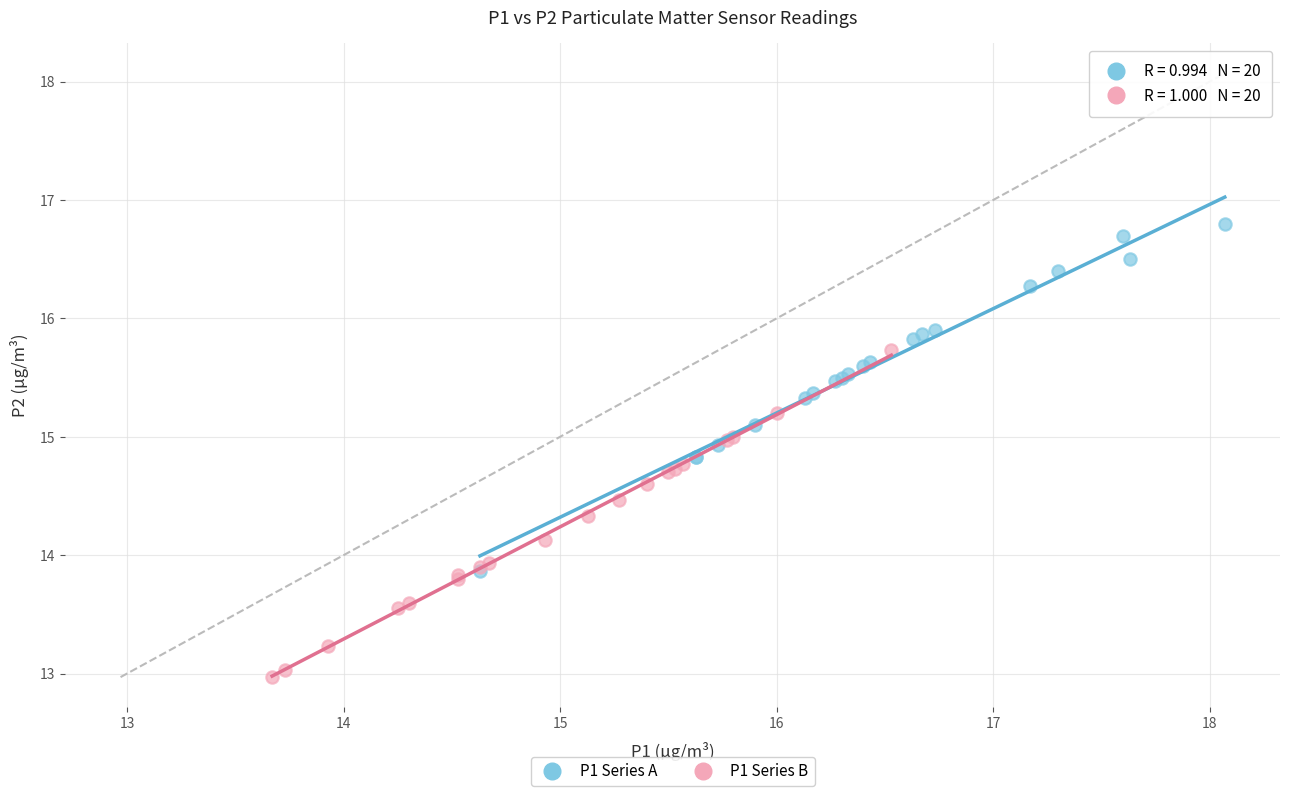

Which series contains the highest Y value?

P1 Series A